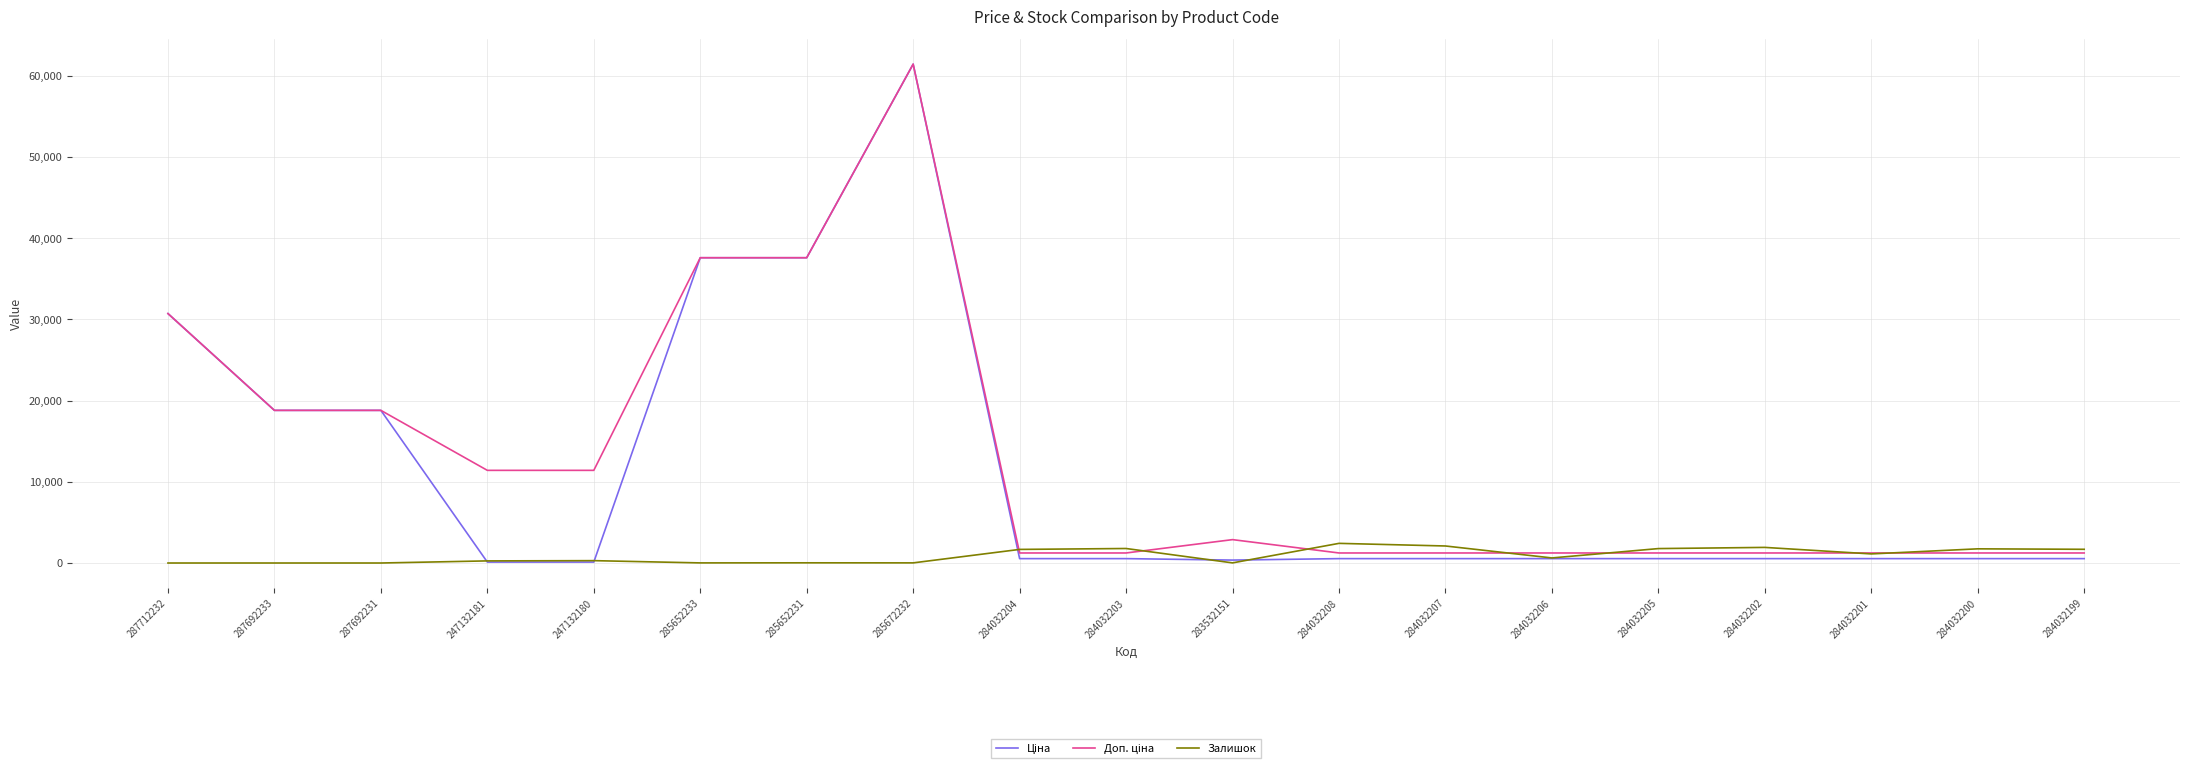

What is the difference between the maximum and second lowest values in the Залишок series?

2419.0